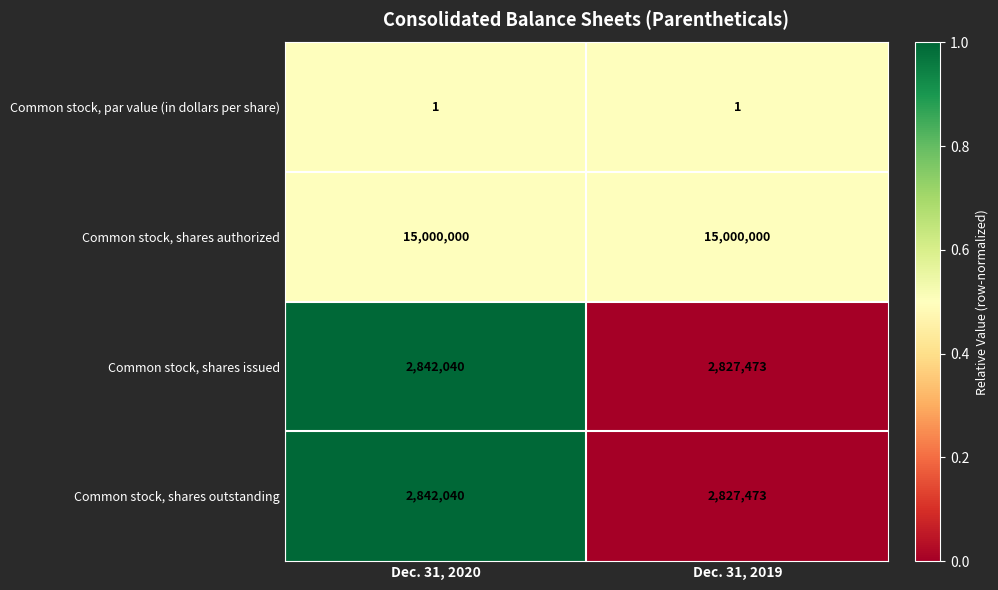

Reading left to right, what are all the values shown in this chart?

Common stock, par value (in dollars per share): Dec. 31, 2020=1	Dec. 31, 2019=1
Common stock, shares authorized: Dec. 31, 2020=15000000	Dec. 31, 2019=15000000
Common stock, shares issued: Dec. 31, 2020=2842040	Dec. 31, 2019=2827473
Common stock, shares outstanding: Dec. 31, 2020=2842040	Dec. 31, 2019=2827473